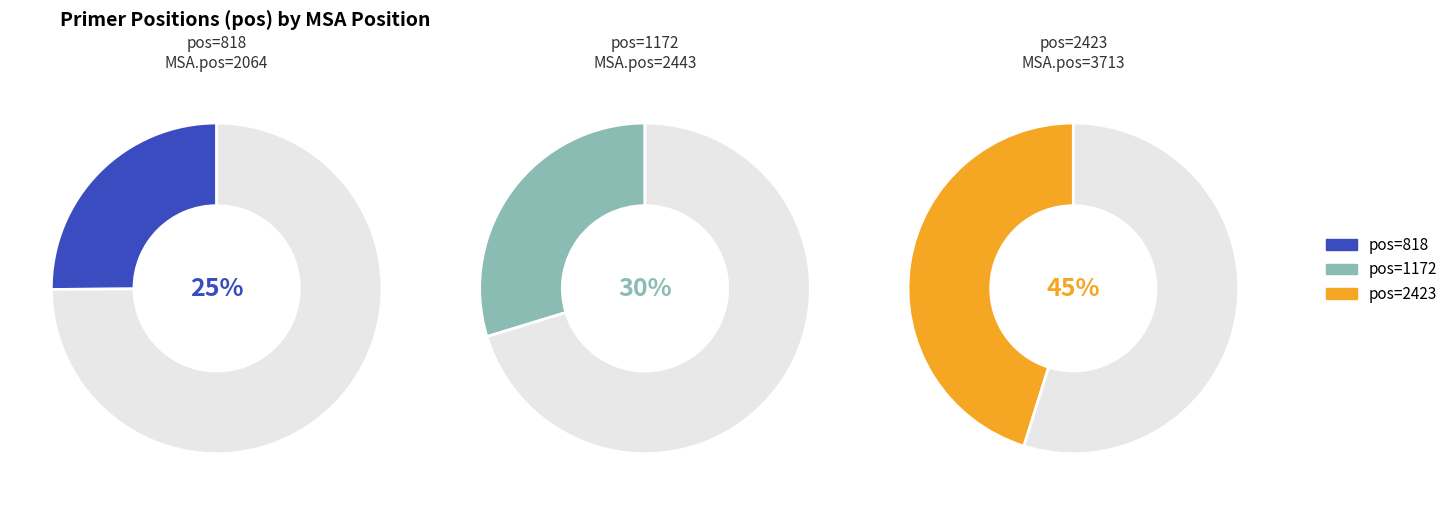

Is the sum of 2423 and 818 greater than half?

Yes